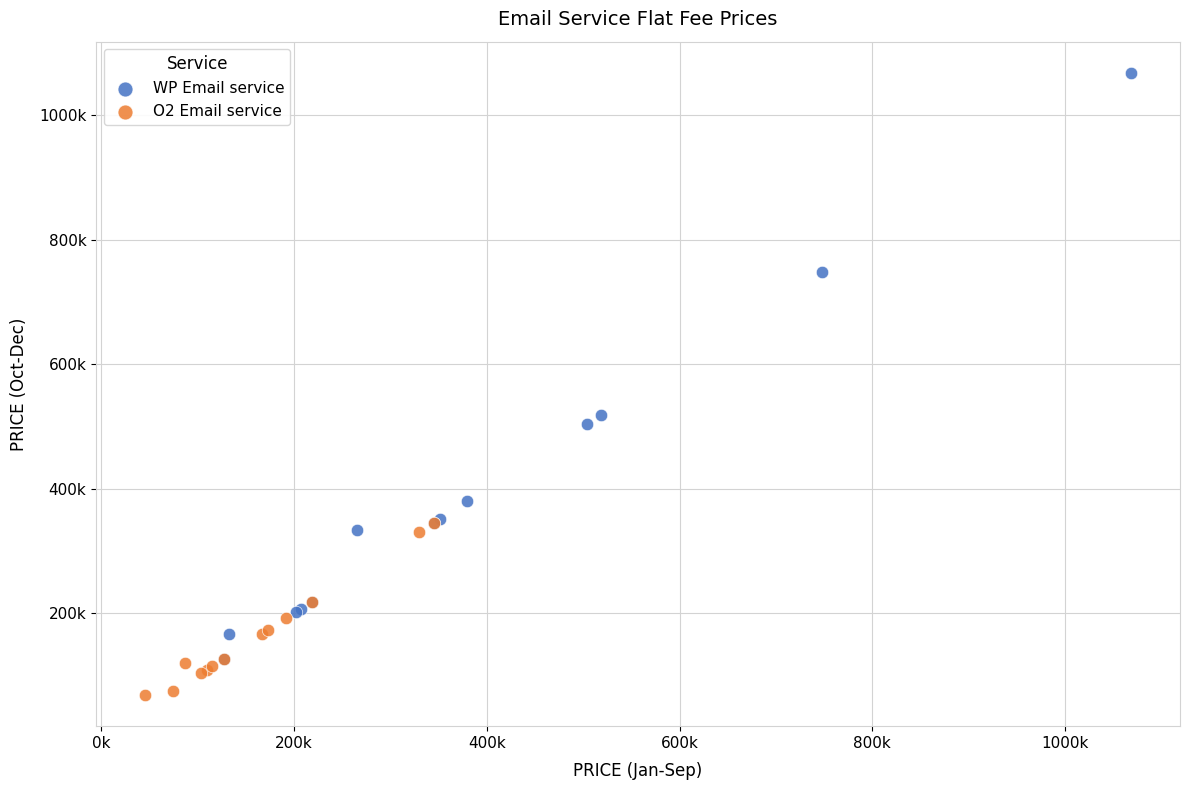

Which series has the widest spread of Y values?

WP Email service